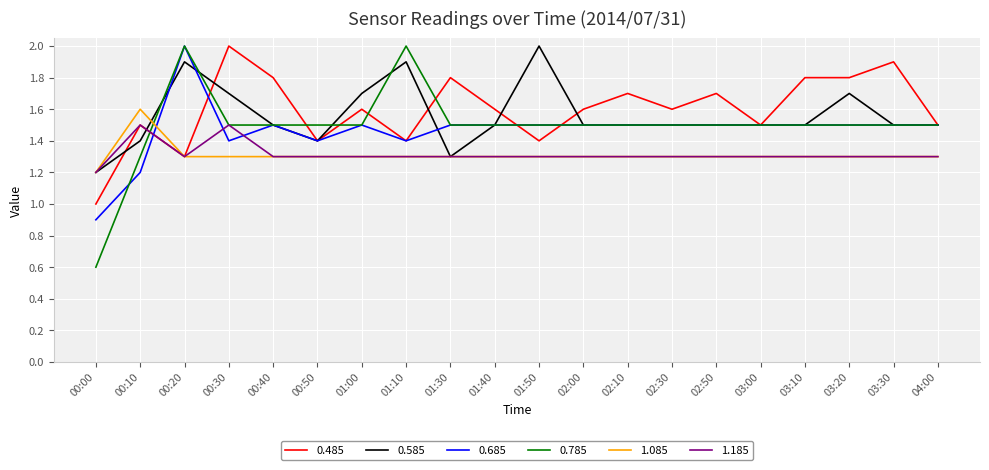

How many lines are shown in the chart?

6